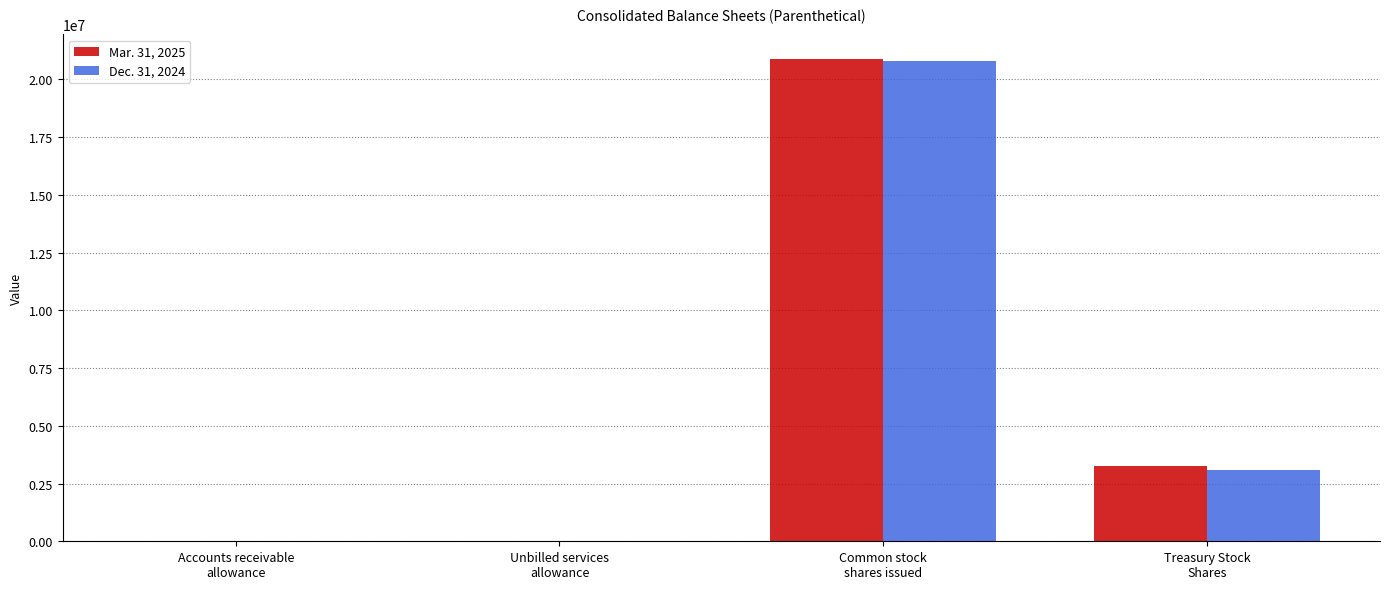

Count the number of categories in the chart.

4